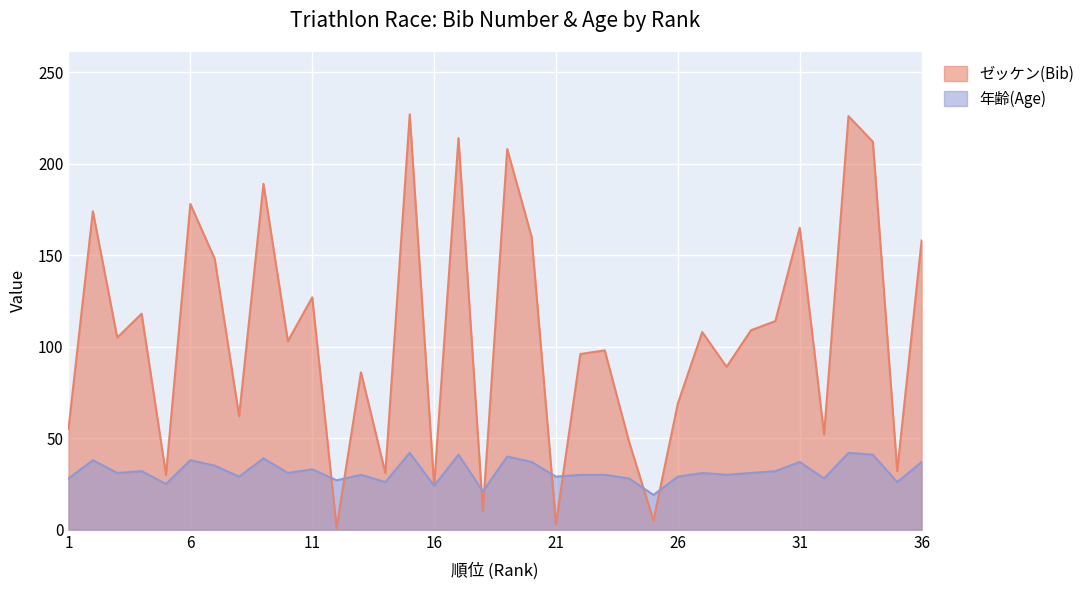

Which label corresponds to the smallest value in the chart?

12